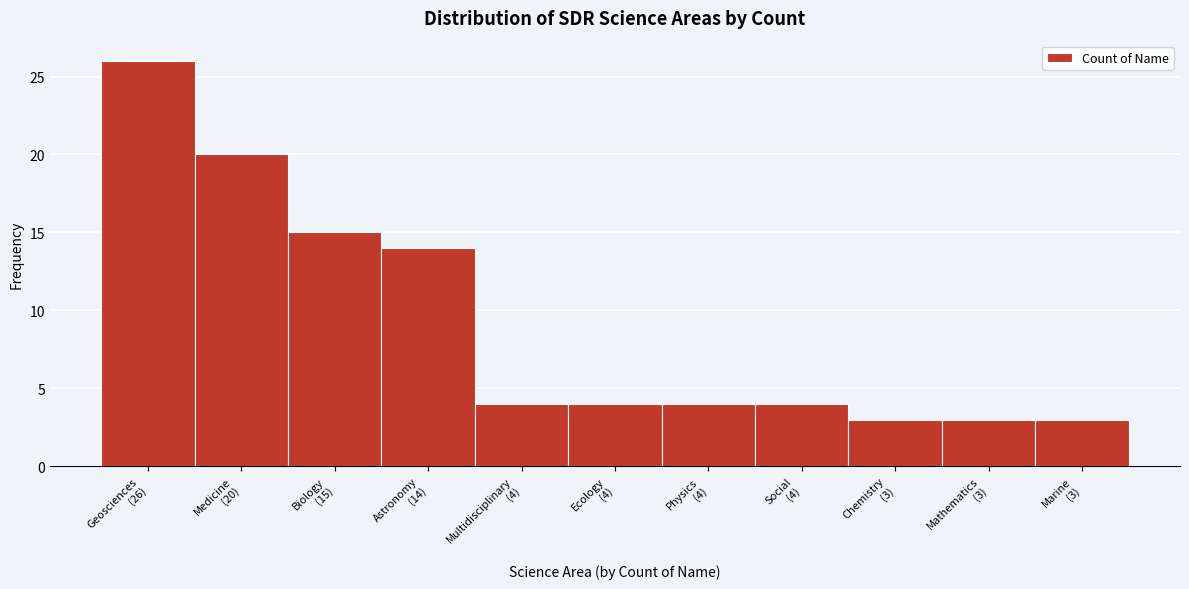

Reading right to left, list all the values displayed in this chart.

3	3	3	4	4	4	4	14	15	20	26